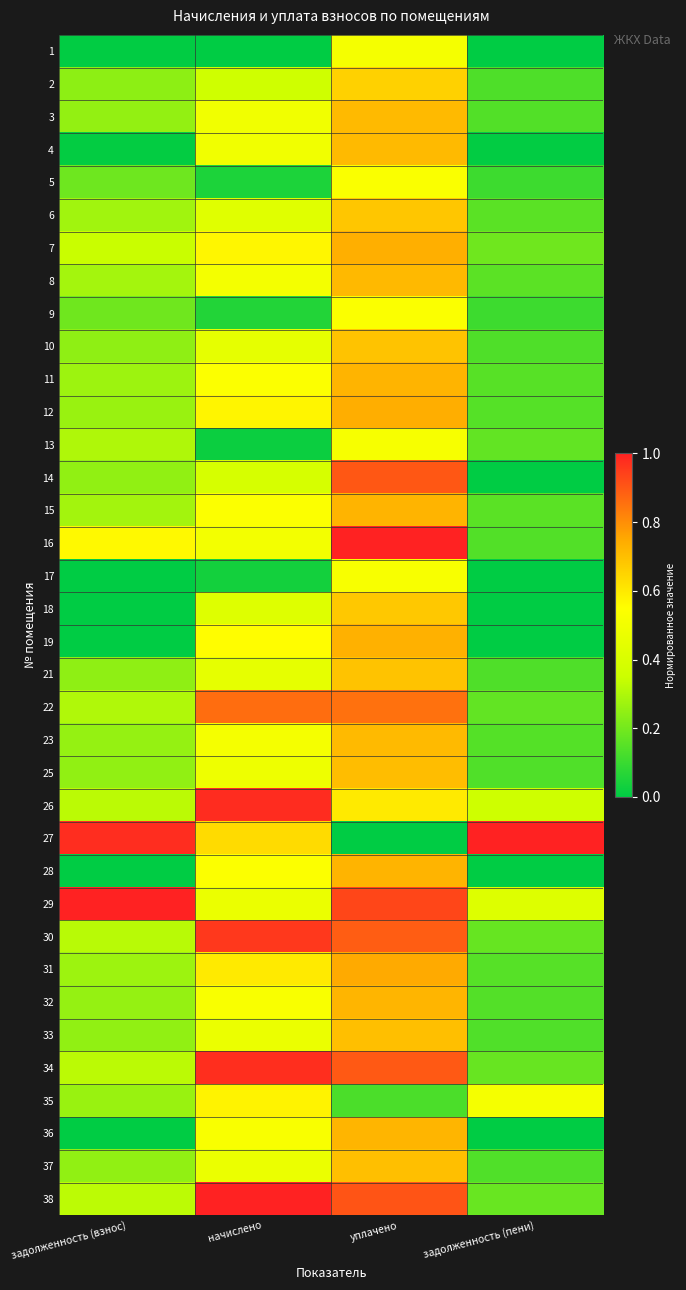

Reading right to left, list all the values displayed in this chart.

1: задолженность (пени)=0.0	уплачено=0.5	начислено=0.0	задолженность (взнос)=0.0
2: задолженность (пени)=0.1	уплачено=0.7	начислено=0.4	задолженность (взнос)=0.2
3: задолженность (пени)=0.1	уплачено=0.7	начислено=0.5	задолженность (взнос)=0.3
4: задолженность (пени)=0.0	уплачено=0.7	начислено=0.5	задолженность (взнос)=0.0
5: задолженность (пени)=0.1	уплачено=0.5	начислено=0.1	задолженность (взнос)=0.2
6: задолженность (пени)=0.2	уплачено=0.7	начислено=0.4	задолженность (взнос)=0.3
7: задолженность (пени)=0.2	уплачено=0.7	начислено=0.6	задолженность (взнос)=0.3
8: задолженность (пени)=0.2	уплачено=0.7	начислено=0.5	задолженность (взнос)=0.3
9: задолженность (пени)=0.1	уплачено=0.5	начислено=0.1	задолженность (взнос)=0.2
10: задолженность (пени)=0.1	уплачено=0.7	начислено=0.5	задолженность (взнос)=0.2
11: задолженность (пени)=0.2	уплачено=0.7	начислено=0.5	задолженность (взнос)=0.3
12: задолженность (пени)=0.1	уплачено=0.7	начислено=0.6	задолженность (взнос)=0.3
13: задолженность (пени)=0.2	уплачено=0.5	начислено=0.0	задолженность (взнос)=0.3
14: задолженность (пени)=0.0	уплачено=0.9	начислено=0.4	задолженность (взнос)=0.3
15: задолженность (пени)=0.2	уплачено=0.7	начислено=0.5	задолженность (взнос)=0.3
16: задолженность (пени)=0.1	уплачено=1.0	начислено=0.5	задолженность (взнос)=0.6
17: задолженность (пени)=0.0	уплачено=0.5	начислено=0.0	задолженность (взнос)=0.0
18: задолженность (пени)=0.0	уплачено=0.7	начислено=0.4	задолженность (взнос)=0.0
19: задолженность (пени)=0.0	уплачено=0.7	начислено=0.6	задолженность (взнос)=0.0
21: задолженность (пени)=0.1	уплачено=0.7	начислено=0.5	задолженность (взнос)=0.2
22: задолженность (пени)=0.2	уплачено=0.9	начислено=0.9	задолженность (взнос)=0.3
23: задолженность (пени)=0.1	уплачено=0.7	начислено=0.5	задолженность (взнос)=0.3
25: задолженность (пени)=0.1	уплачено=0.7	начислено=0.5	задолженность (взнос)=0.3
26: задолженность (пени)=0.4	уплачено=0.6	начислено=1.0	задолженность (взнос)=0.3
27: задолженность (пени)=1.0	уплачено=0.0	начислено=0.6	задолженность (взнос)=1.0
28: задолженность (пени)=0.0	уплачено=0.7	начислено=0.5	задолженность (взнос)=0.0
29: задолженность (пени)=0.4	уплачено=0.9	начислено=0.5	задолженность (взнос)=1.0
30: задолженность (пени)=0.2	уплачено=0.9	начислено=1.0	задолженность (взнос)=0.3
31: задолженность (пени)=0.2	уплачено=0.7	начислено=0.6	задолженность (взнос)=0.3
32: задолженность (пени)=0.1	уплачено=0.7	начислено=0.5	задолженность (взнос)=0.3
33: задолженность (пени)=0.1	уплачено=0.7	начислено=0.5	задолженность (взнос)=0.2
34: задолженность (пени)=0.2	уплачено=0.9	начислено=1.0	задолженность (взнос)=0.3
35: задолженность (пени)=0.5	уплачено=0.1	начислено=0.6	задолженность (взнос)=0.3
36: задолженность (пени)=0.0	уплачено=0.7	начислено=0.5	задолженность (взнос)=0.0
37: задолженность (пени)=0.1	уплачено=0.7	начислено=0.5	задолженность (взнос)=0.2
38: задолженность (пени)=0.2	уплачено=0.9	начислено=1.0	задолженность (взнос)=0.3